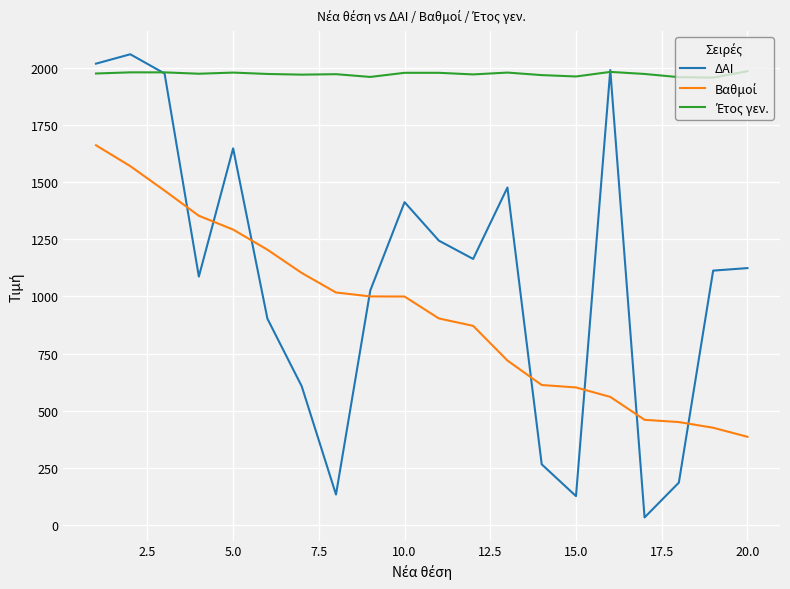

Which series ends up on top after the final intersection of Έτος γεν. and ΔΑΙ?

Έτος γεν.